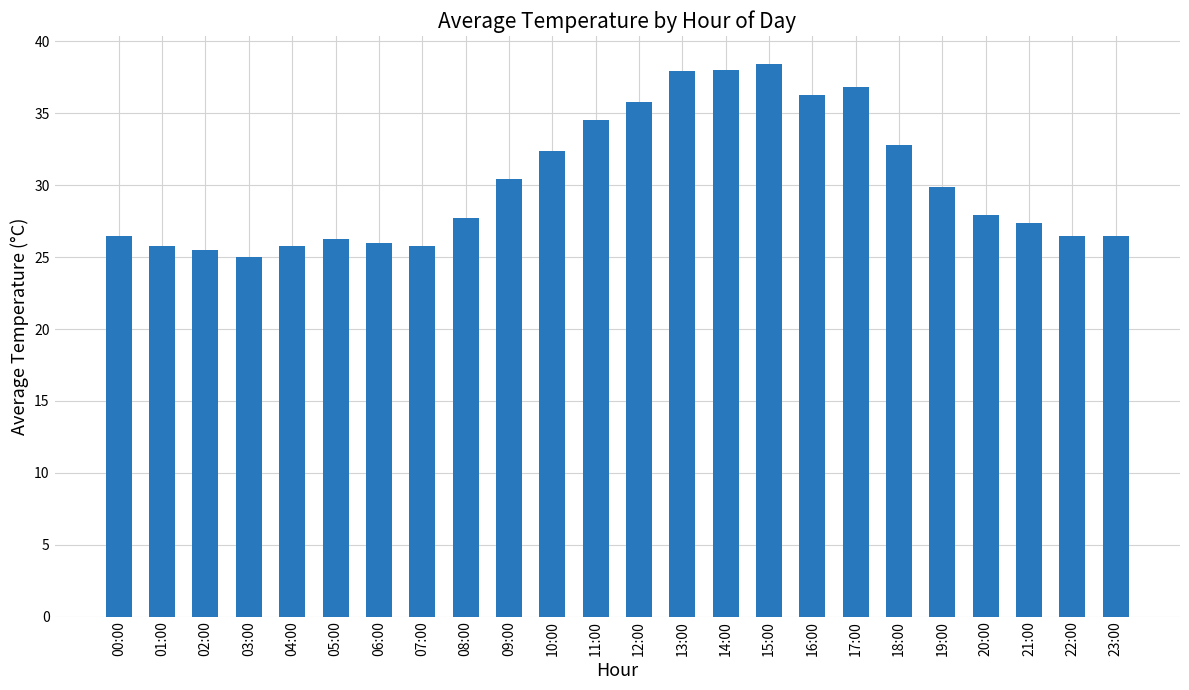

Are the bars horizontal?

No